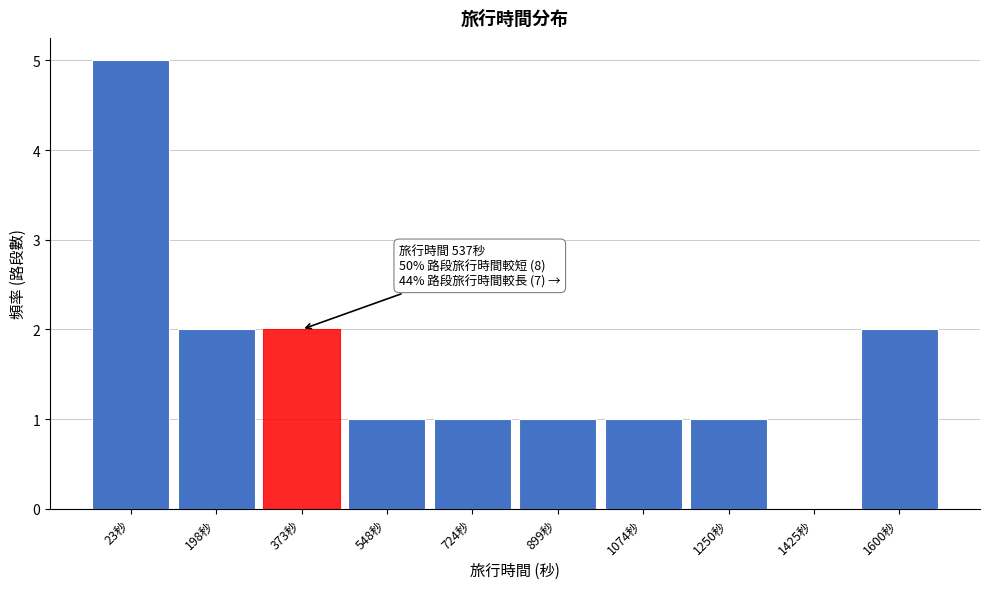

Reading right to left, list all the values displayed in this chart.

1600秒=2	1425秒=0	1250秒=1	1074秒=1	899秒=1	724秒=1	548秒=1	373秒=2	198秒=2	23秒=5